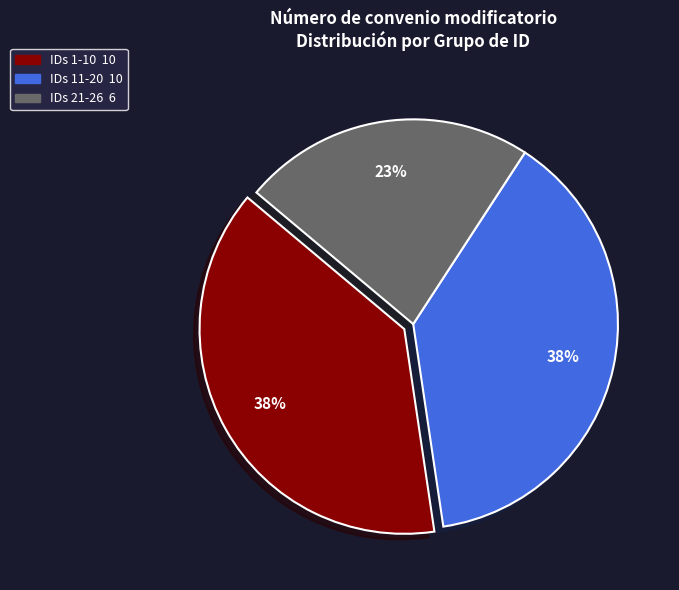

To the nearest percent, what is the difference between the largest and smallest slice percentages?

15%